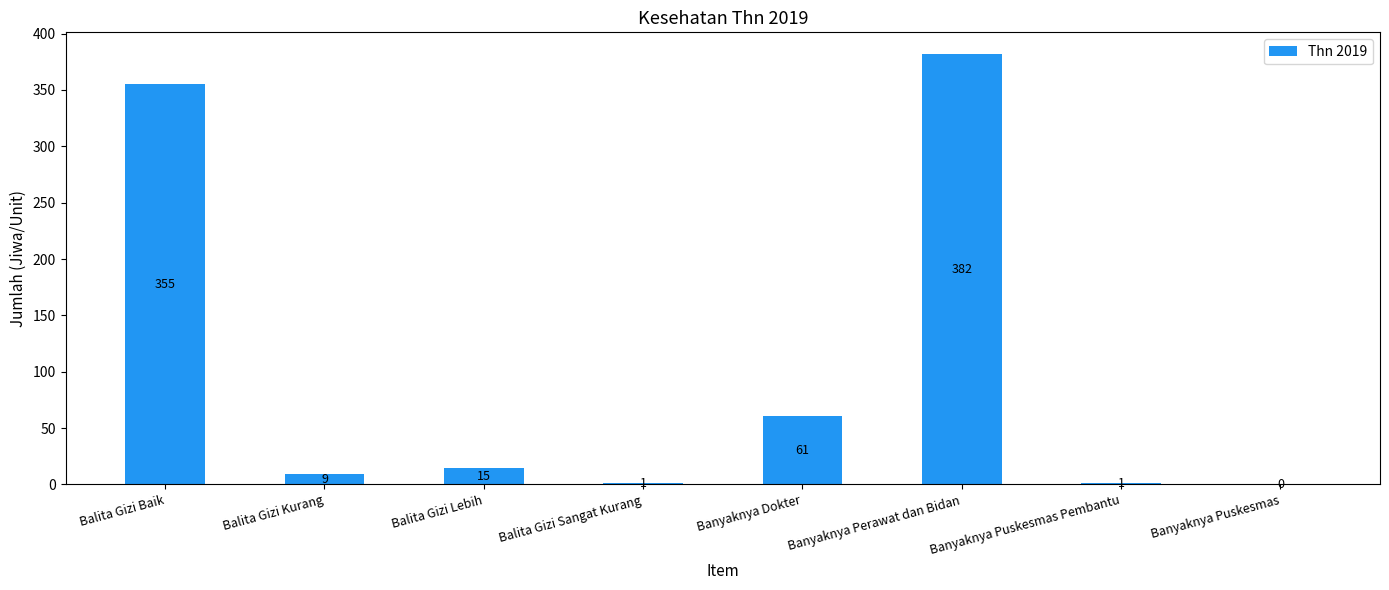

Which has a higher value, Balita Gizi Kurang or Banyaknya Perawat dan Bidan?

Banyaknya Perawat dan Bidan